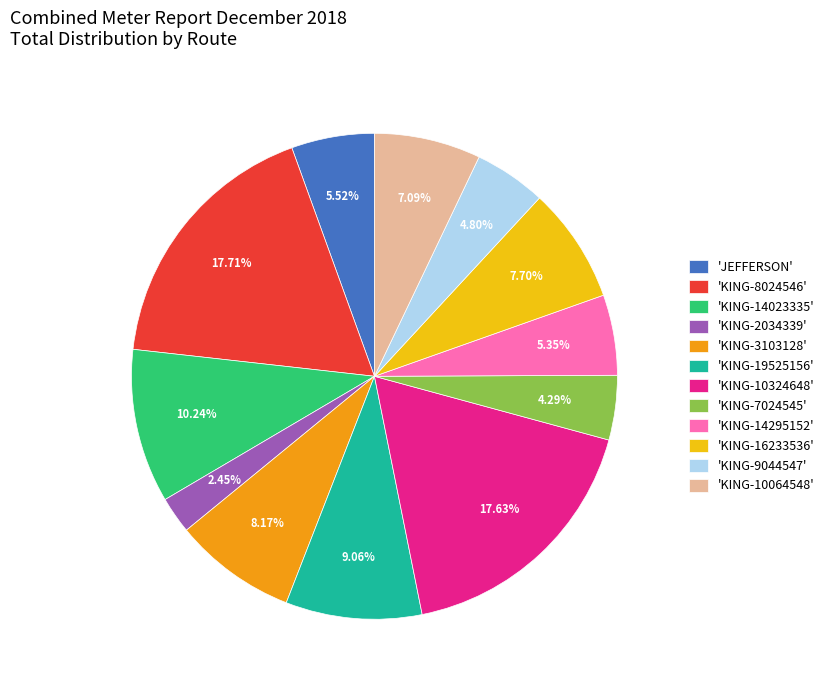

What is the smallest slice in the pie chart?

'KING-2034339'